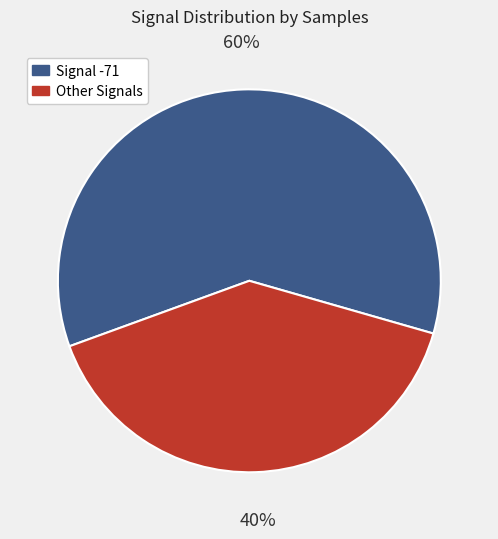

To the nearest percent, what is the average slice percentage?

50%